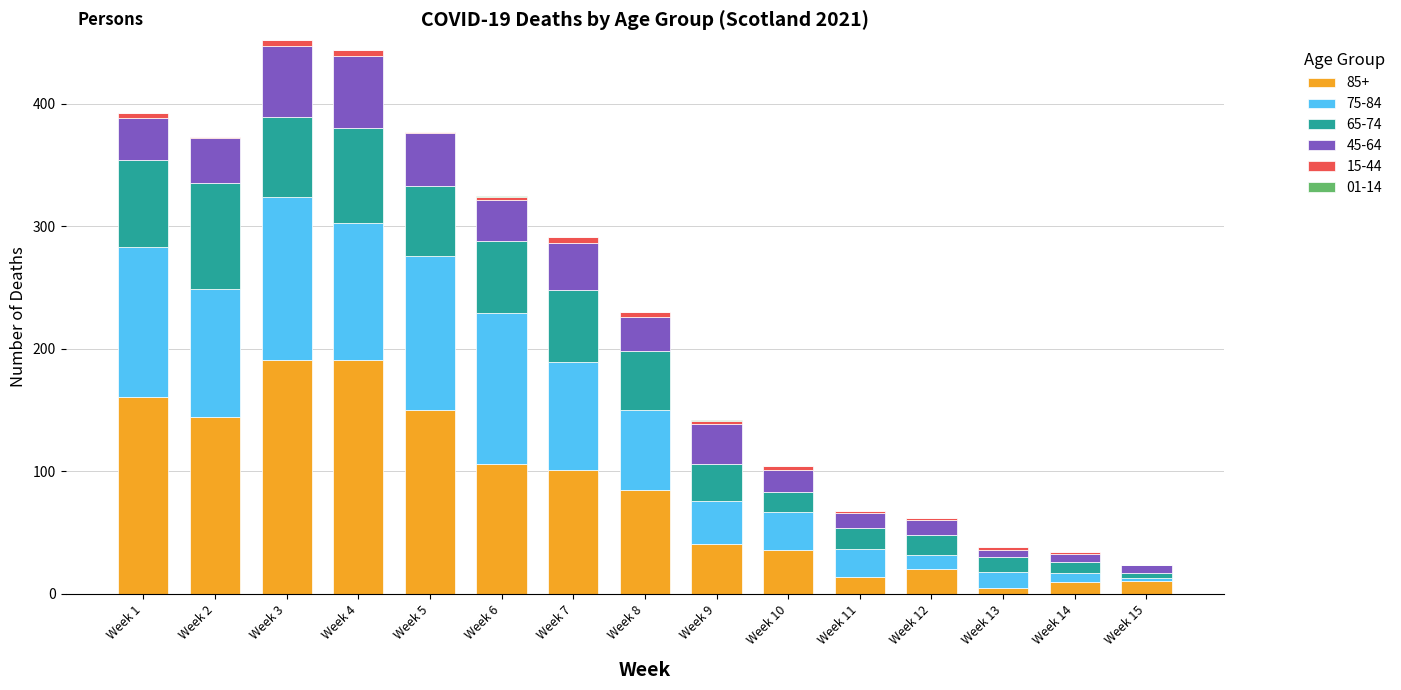

Count the number of data series in this chart.

6